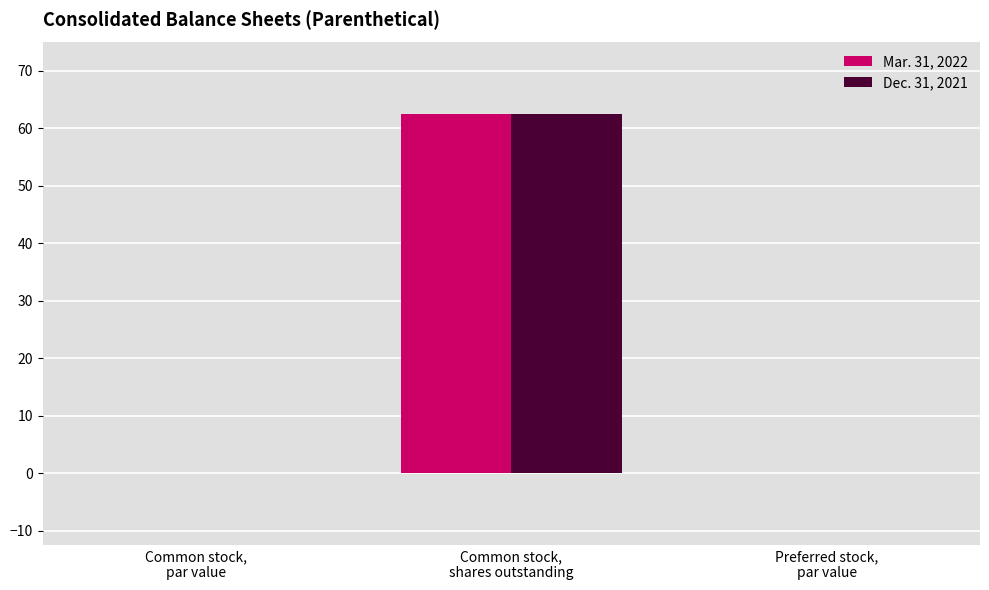

What is the sum of all Mar. 31, 2022 values?

62.4